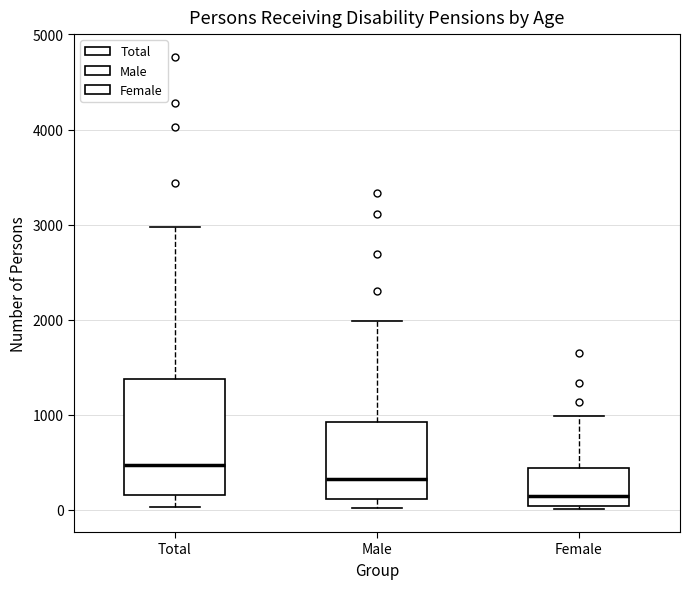

Reading left to right, transcribe this box plot: for each box, give where its median line is, the range the box spans, and where its two whiskers end, as read against the y-axis. The values are not printed on the chart, so give them approximately, as read against the axis.

Total: median 500, box 200 to 1400, whiskers 0 to 3000
Male: median 300, box 100 to 900, whiskers 0 to 2000
Female: median 100, box 0 to 400, whiskers 0 (just below the box's lower edge) to 1000